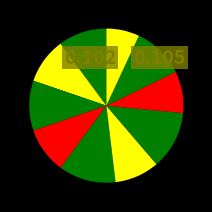

Count the number of slices in the pie.

10